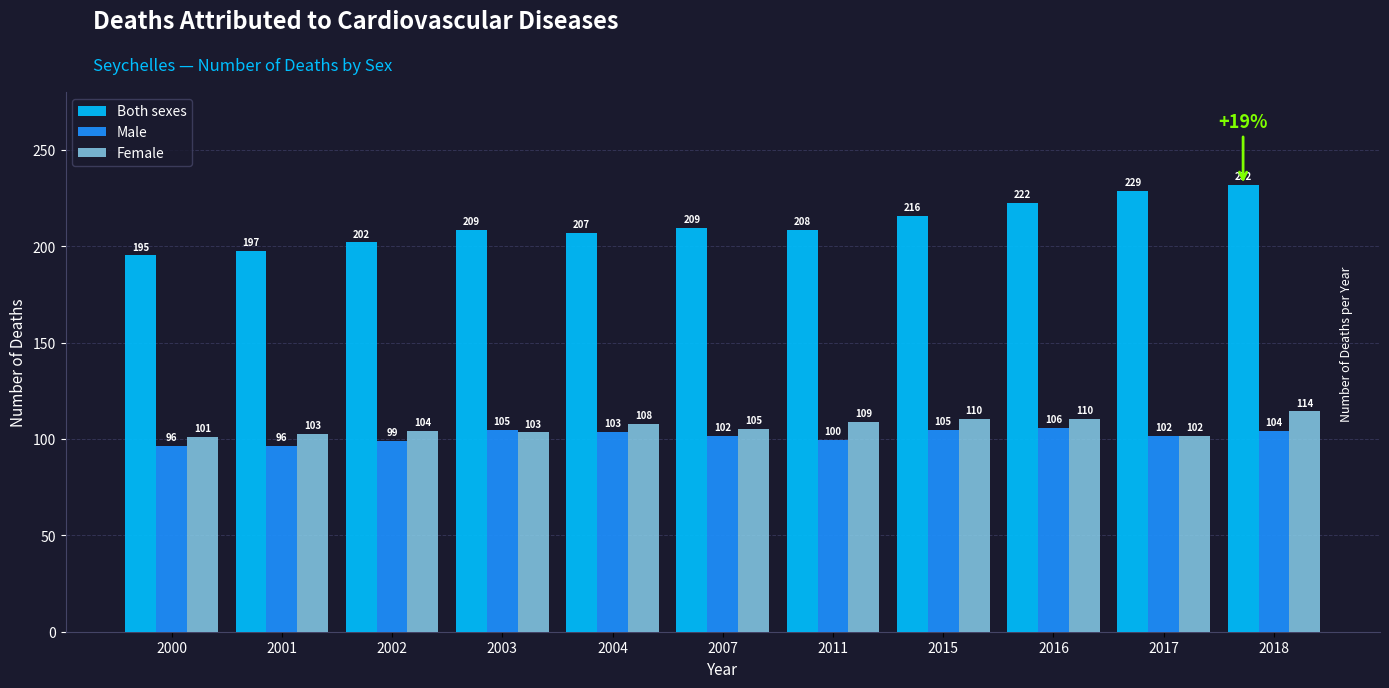

Which series has the widest spread of values?

Both sexes